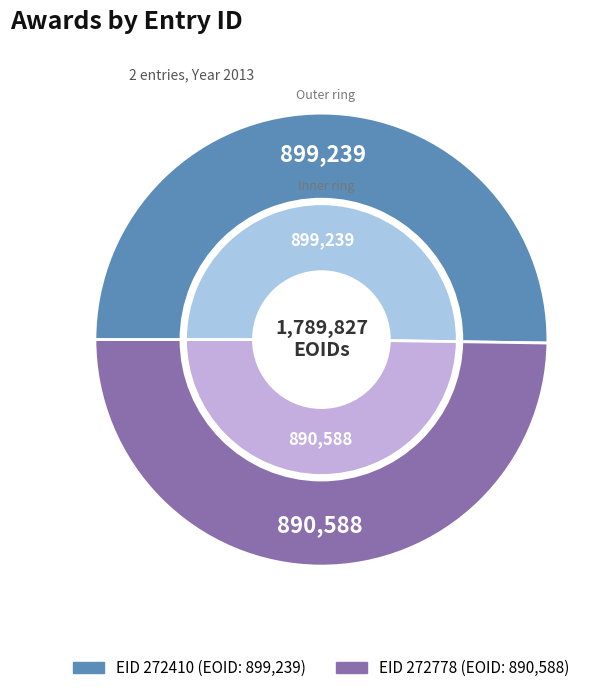

Which category accounts for the majority?

272410